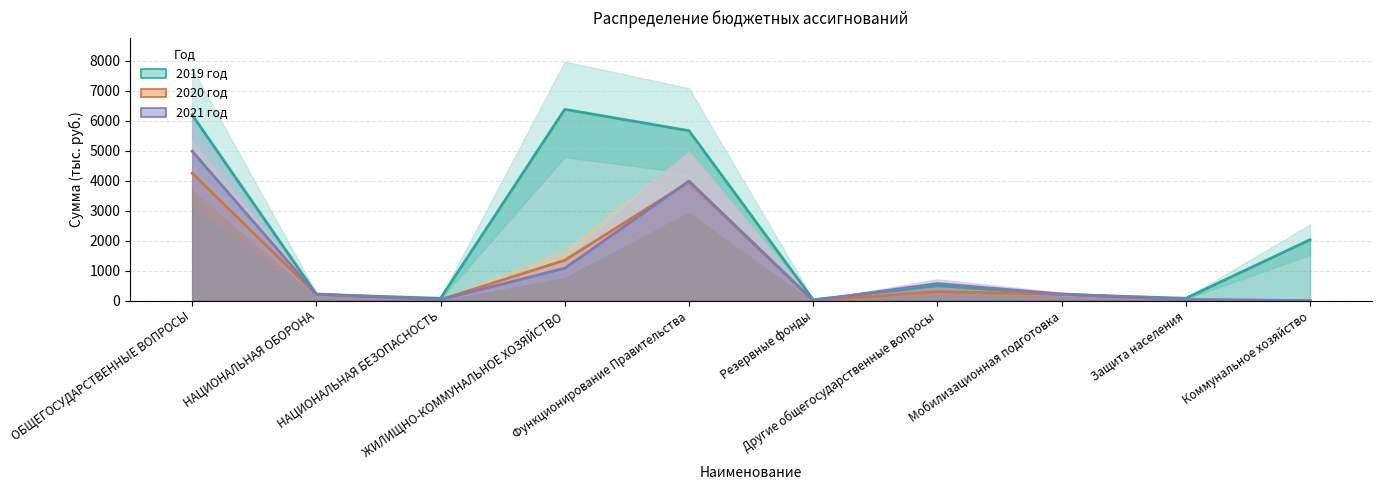

At how many categories does at least one series exceed 2002?

4